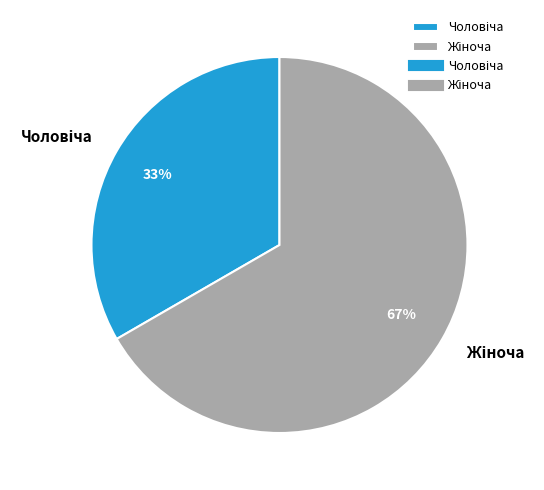

Is there any slice that represents more than half of the pie?

Yes